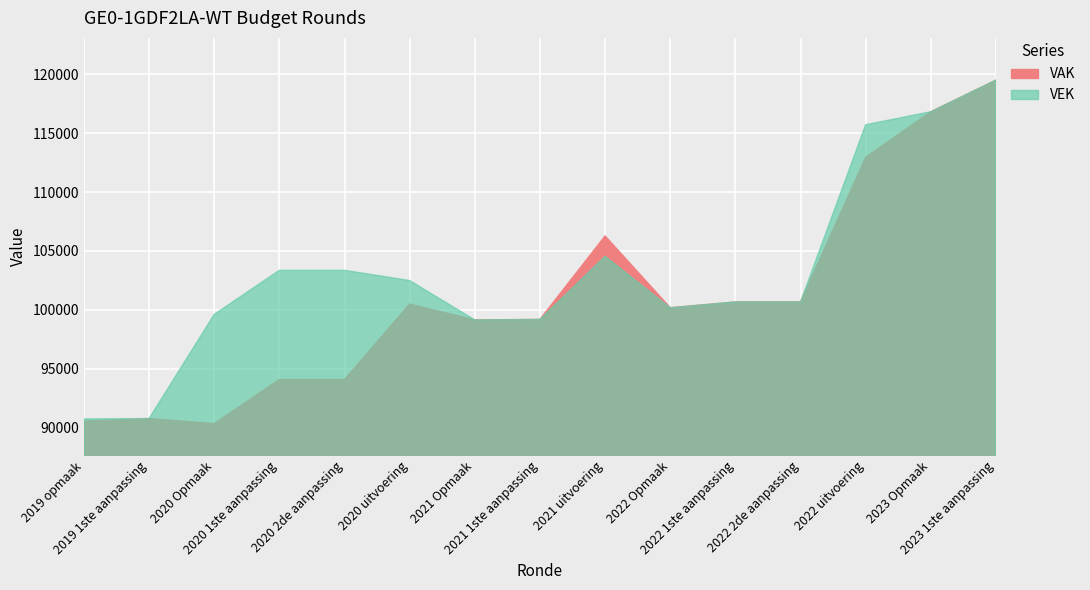

True or false: VEK has a value of 90739 at 2019 opmaak.

True